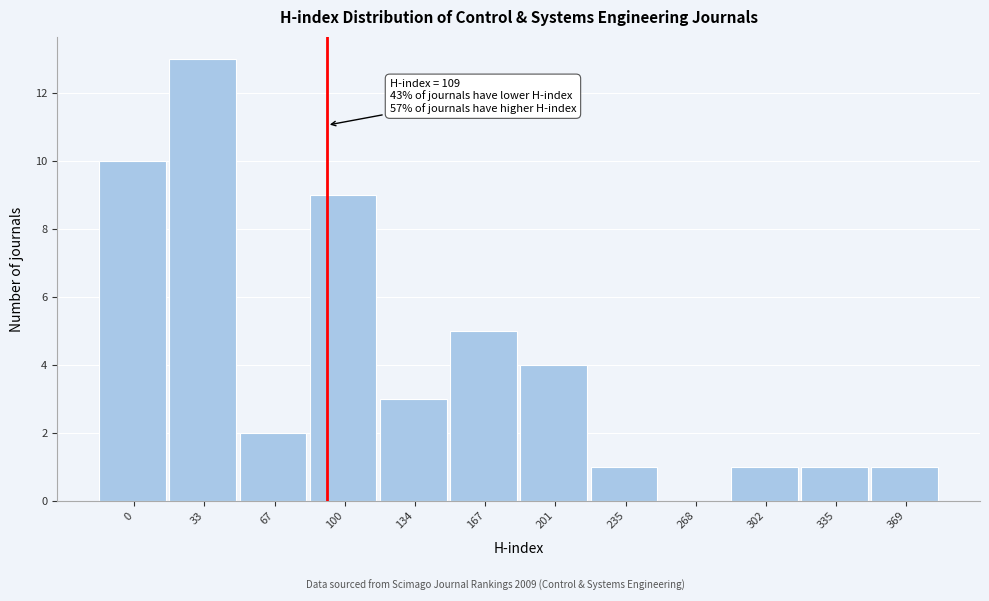

Reading left to right, list all the values displayed in this chart.

0=10	33=13	67=2	100=9	134=3	167=5	201=4	235=1	268=0	302=1	335=1	369=1